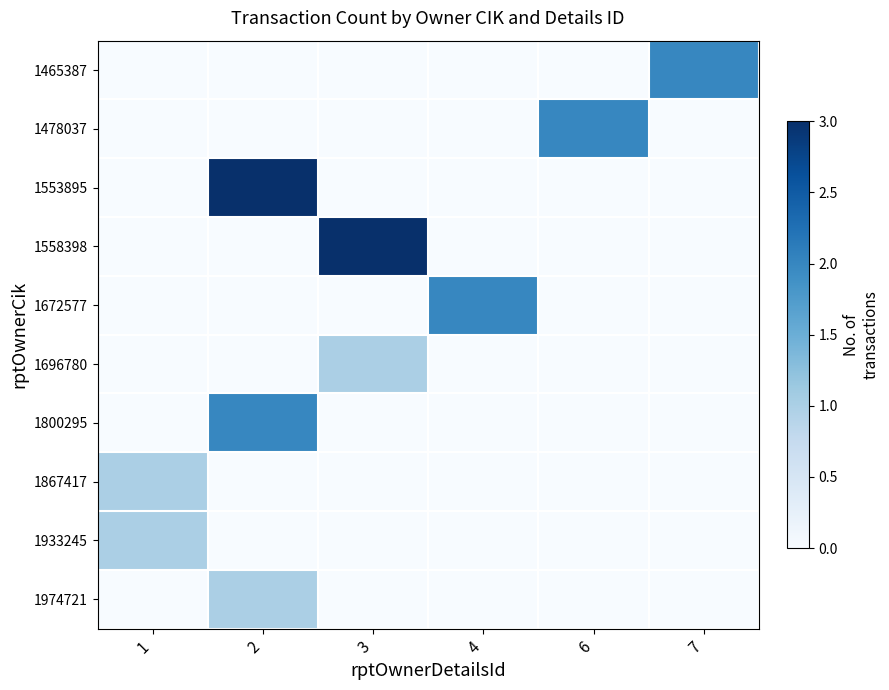

Which has a higher value, 4 or 6?

4